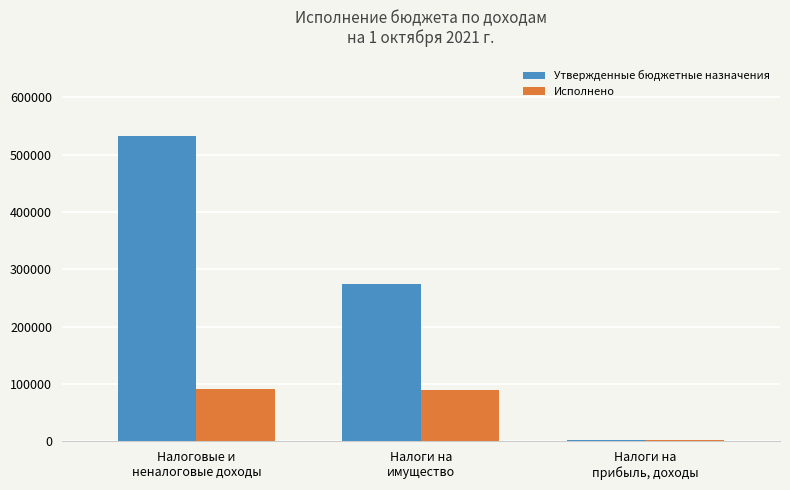

What is the lowest value of the Исполнено series?

2662.0